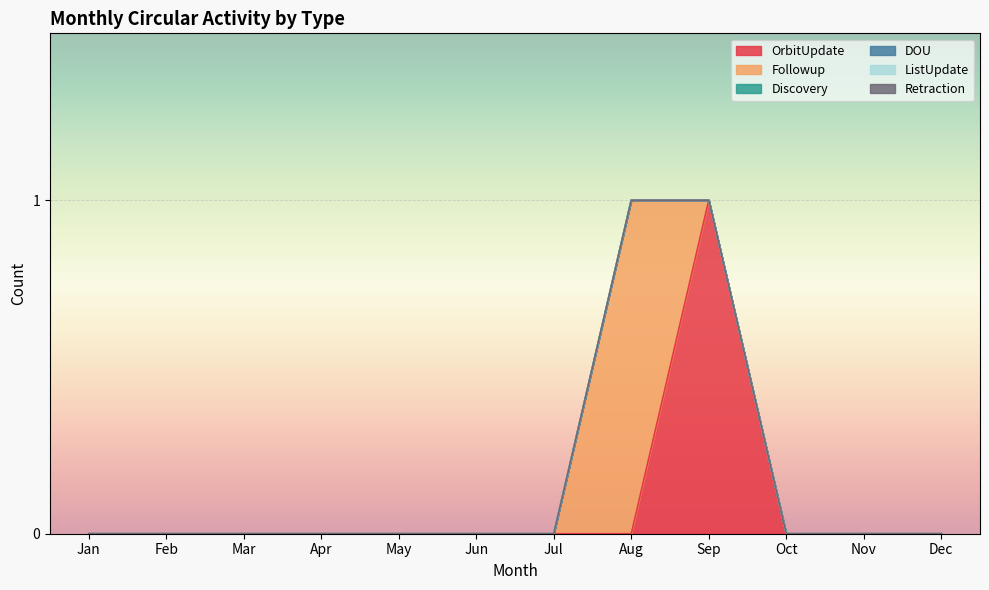

What are all the series names shown in the legend?

OrbitUpdate, Followup, Discovery, DOU, ListUpdate, Retraction